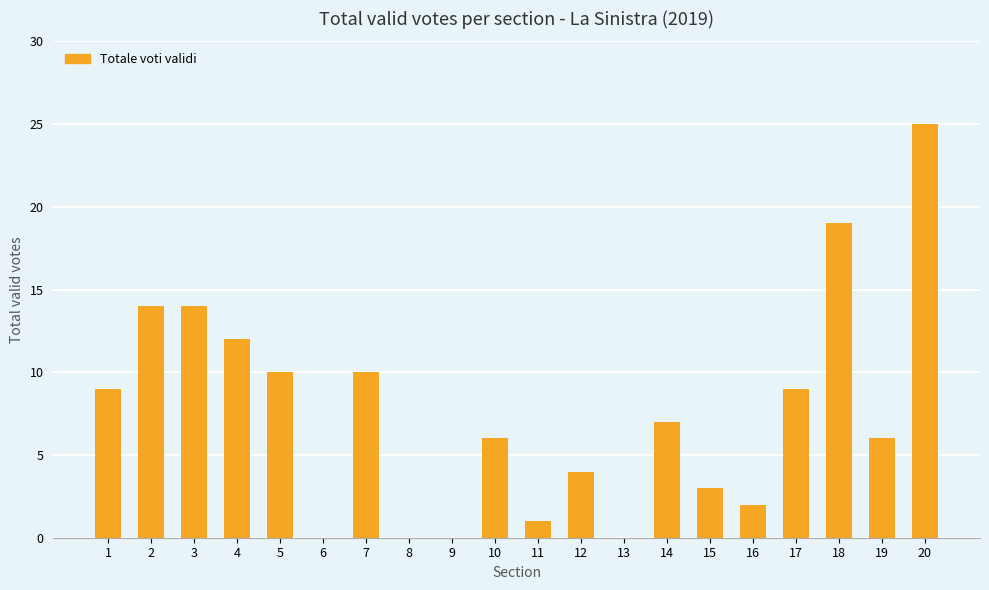

Which category has the highest value across all series?

20